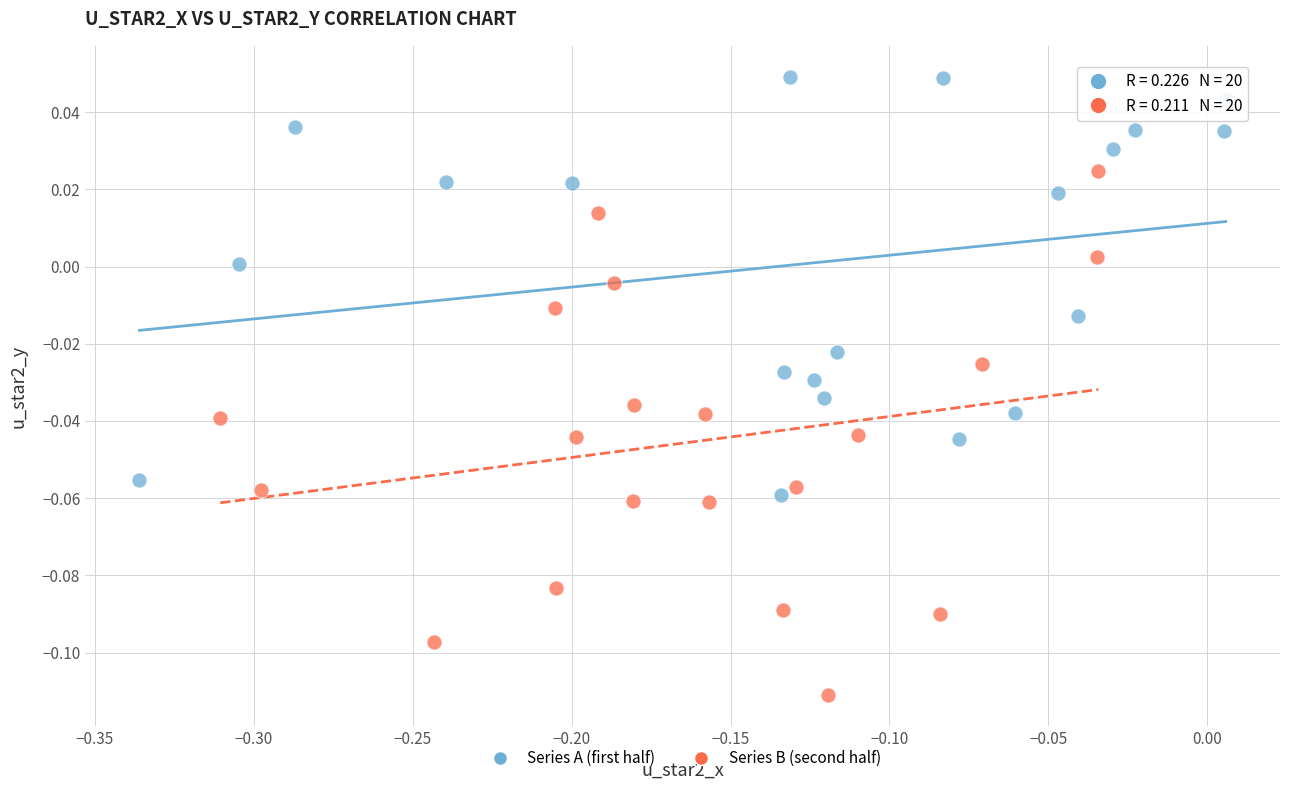

Which series has the widest spread of Y values?

Series B (second half)